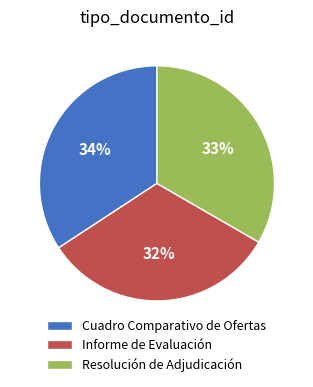

Is there a majority slice in this chart?

No